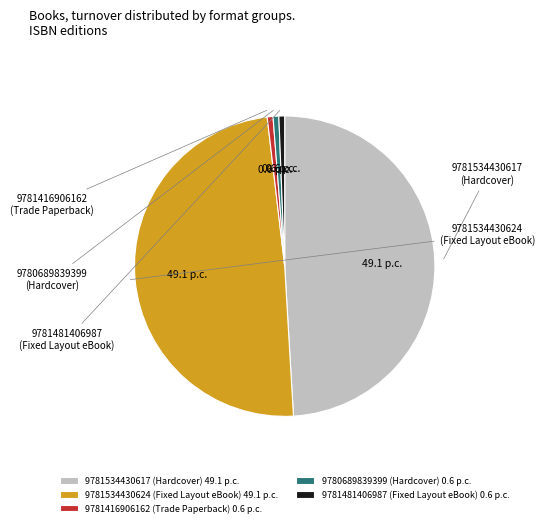

True or false: 9781534430617 accounts for 43% of the total.

False